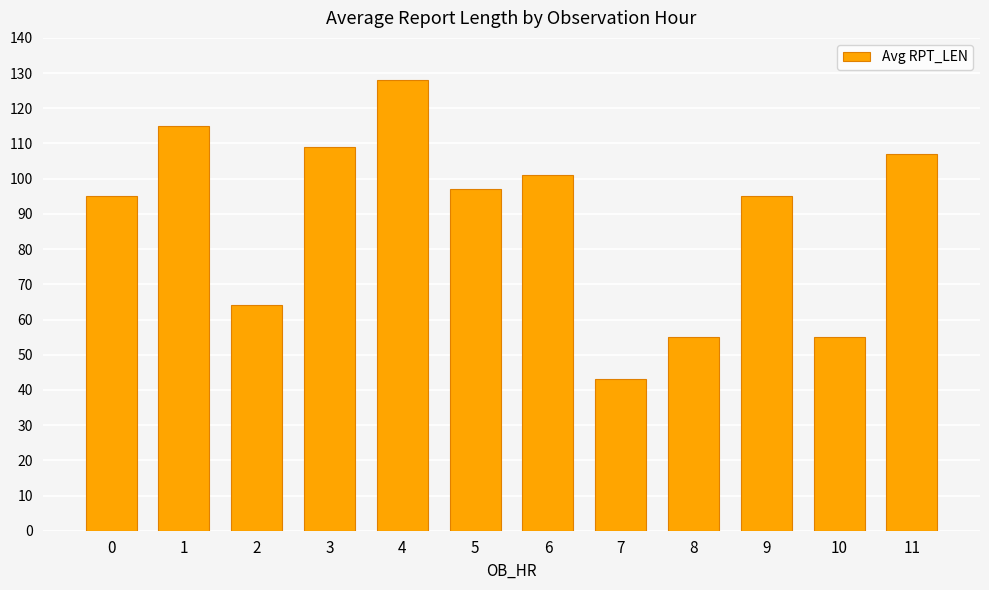

What is the minimum value shown in the chart?

43